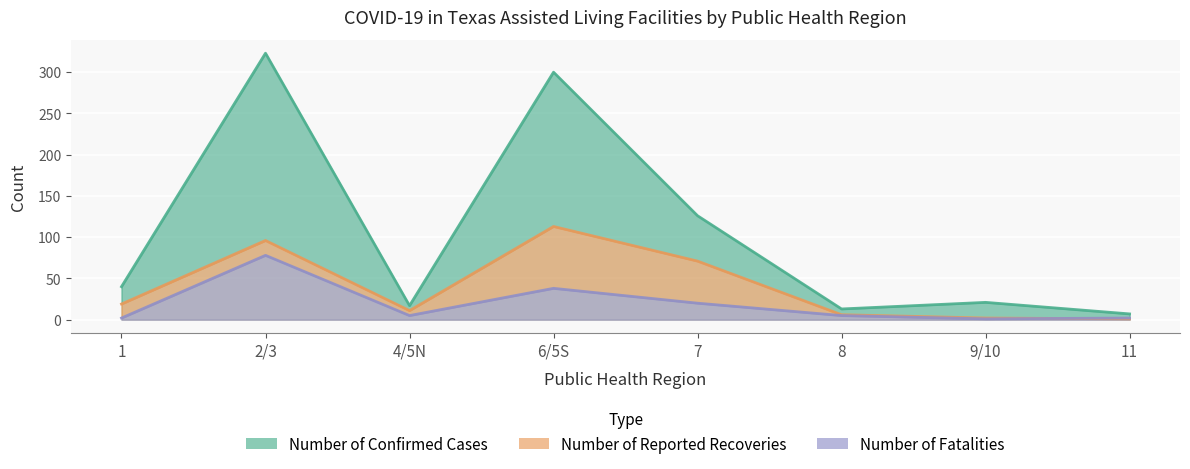

True or false: Number of Reported Recoveries and Number of Confirmed Cases cross at least once.

False